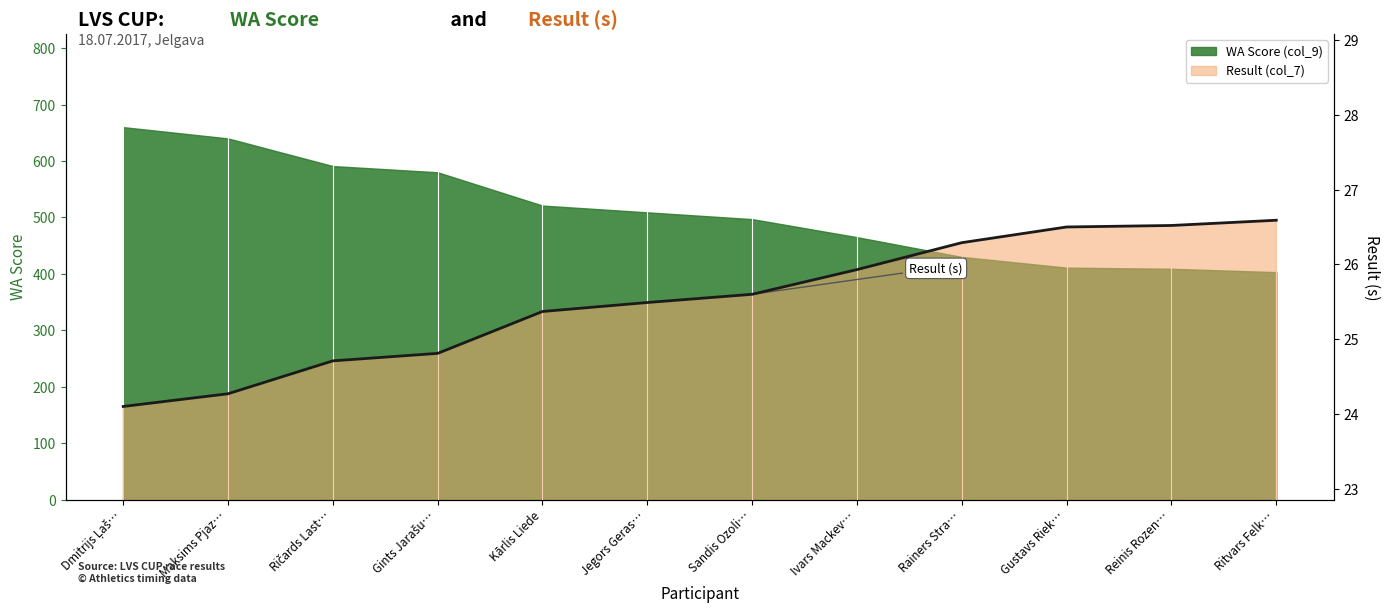

What is the greatest value displayed?

660.0